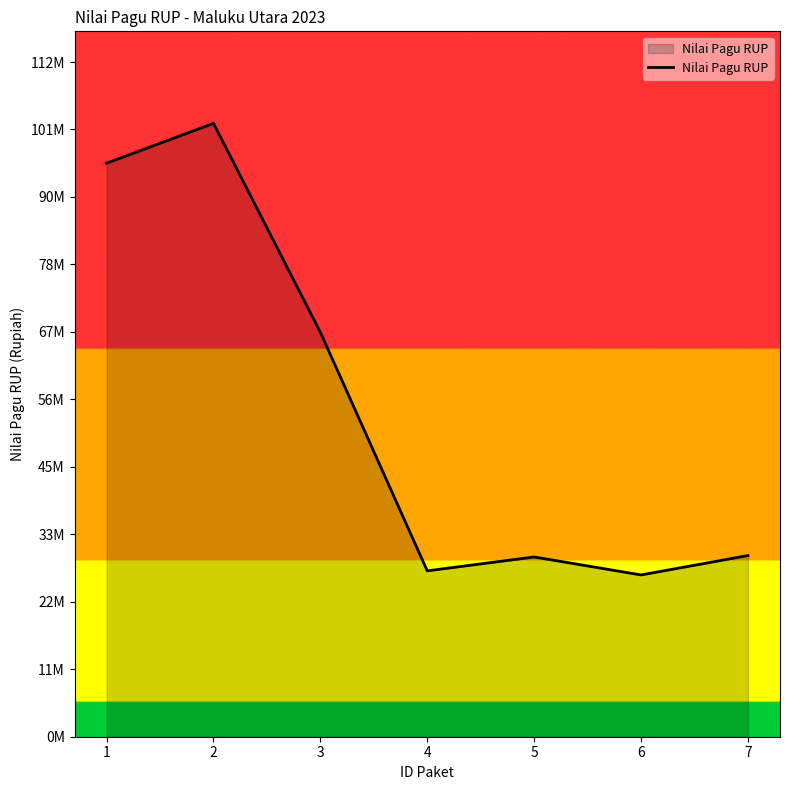

What is the sum of all values?

380519800